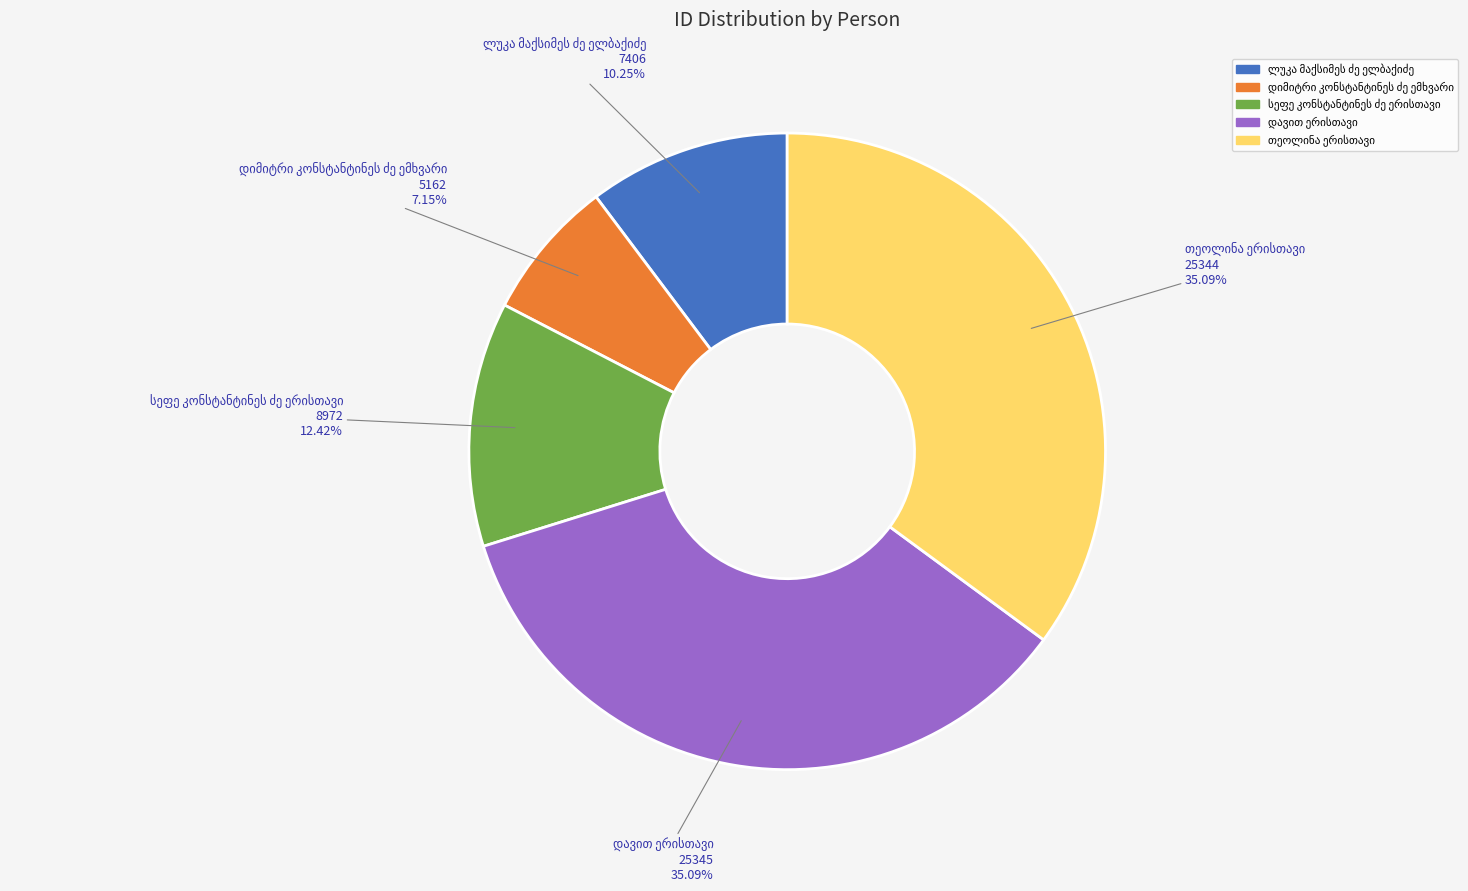

Count the number of slices in the pie.

5